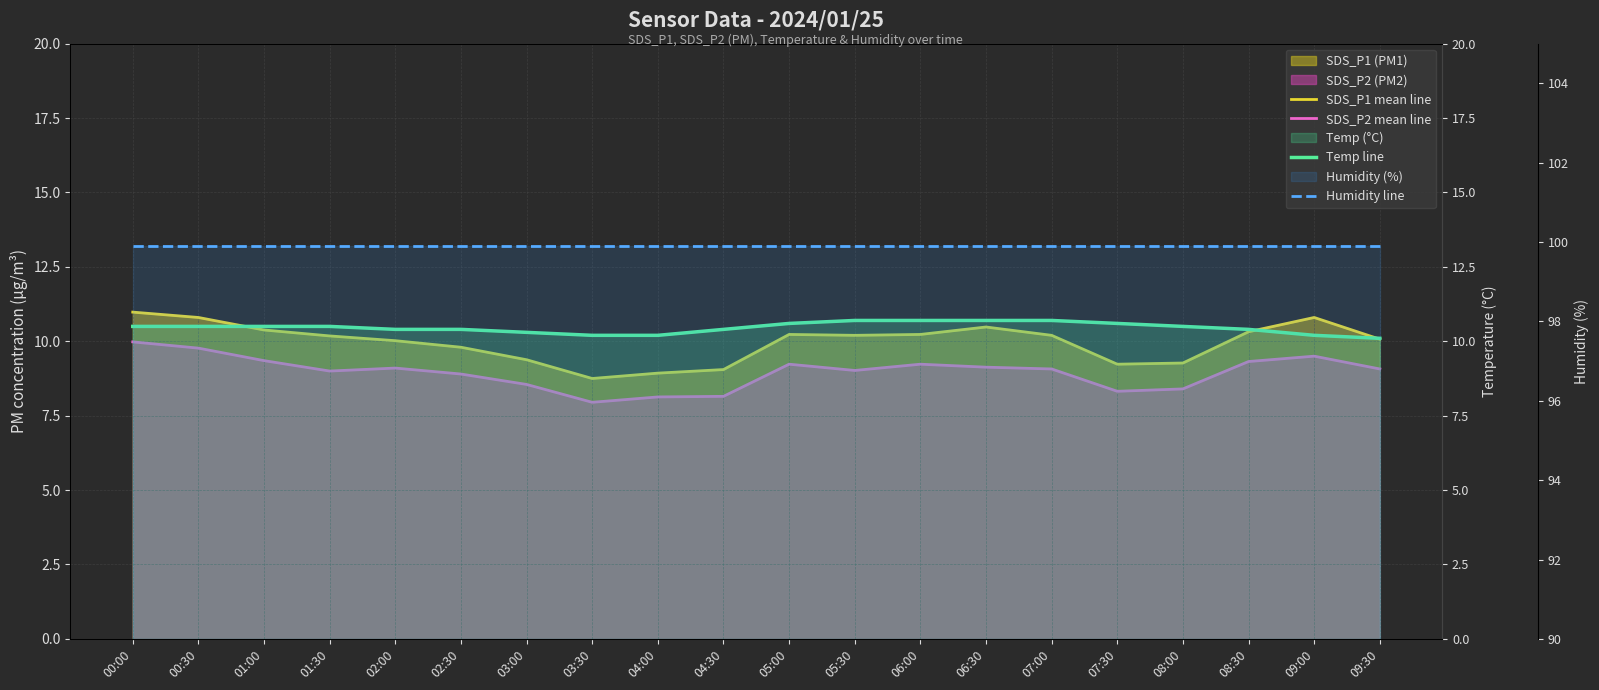

Rank the series at 00:00 from highest to lowest value.

Humidity line, SDS_P1 mean line, Temp line, SDS_P2 mean line